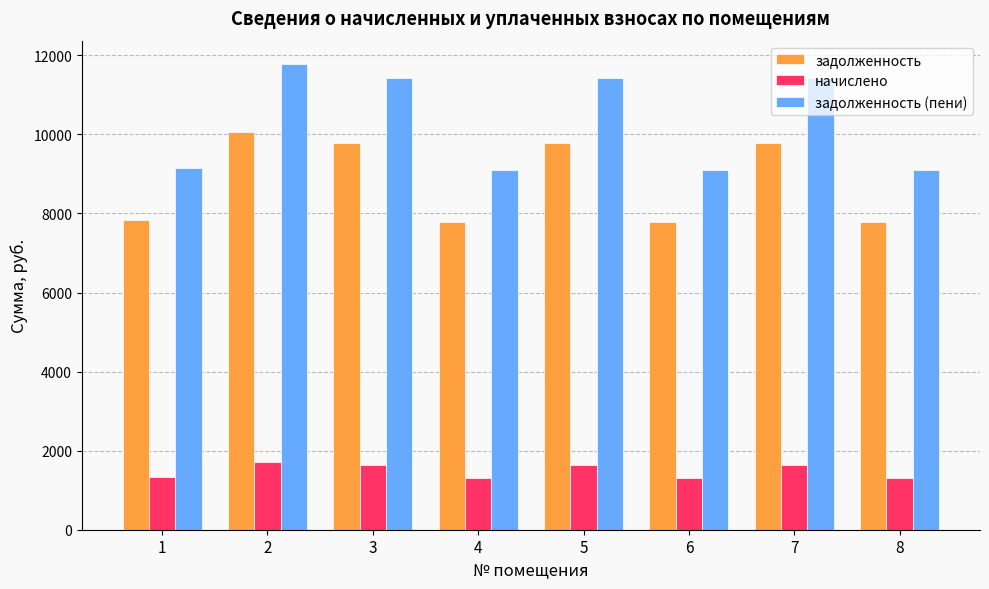

The value of задолженность at 7 is 9772.8. True or false?

True